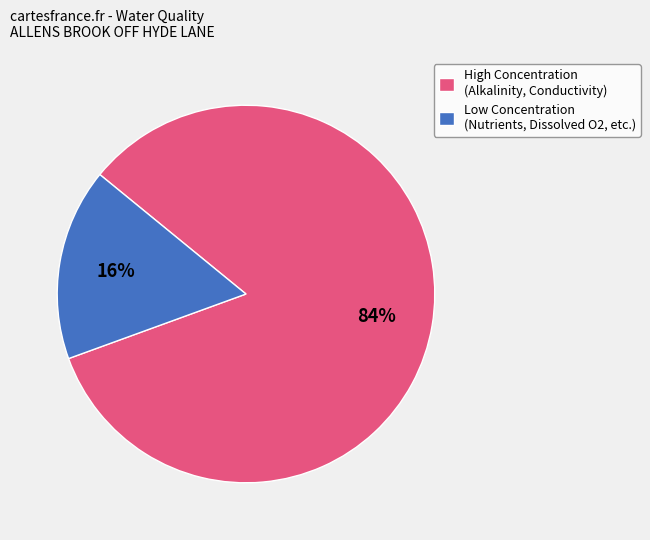

Is Low Concentration (Nutrients, Dissolved O2, etc.) the majority of the pie?

No